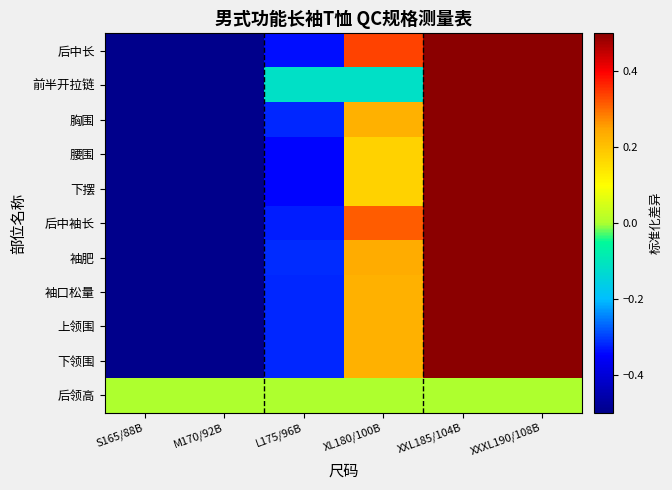

Reading left to right, what are all the values shown in this chart?

后中长: S165/88B=-1.4	M170/92B=-1.0	L175/96B=-0.3	XL180/100B=0.3	XXL185/104B=1.0	XXXL190/108B=1.4
前半开拉链: S165/88B=-1.2	M170/92B=-1.2	L175/96B=-0.1	XL180/100B=-0.1	XXL185/104B=1.3	XXXL190/108B=1.3
胸围: S165/88B=-1.4	M170/92B=-0.9	L175/96B=-0.3	XL180/100B=0.2	XXL185/104B=0.8	XXXL190/108B=1.6
腰围: S165/88B=-1.4	M170/92B=-0.9	L175/96B=-0.3	XL180/100B=0.2	XXL185/104B=0.8	XXXL190/108B=1.6
下摆: S165/88B=-1.4	M170/92B=-0.9	L175/96B=-0.3	XL180/100B=0.2	XXL185/104B=0.8	XXXL190/108B=1.6
后中袖长: S165/88B=-1.4	M170/92B=-1.0	L175/96B=-0.3	XL180/100B=0.3	XXL185/104B=1.0	XXXL190/108B=1.4
袖肥: S165/88B=-1.4	M170/92B=-0.9	L175/96B=-0.3	XL180/100B=0.2	XXL185/104B=0.8	XXXL190/108B=1.6
袖口松量: S165/88B=-1.4	M170/92B=-0.9	L175/96B=-0.3	XL180/100B=0.2	XXL185/104B=0.8	XXXL190/108B=1.6
上领围: S165/88B=-1.4	M170/92B=-0.9	L175/96B=-0.3	XL180/100B=0.2	XXL185/104B=0.8	XXXL190/108B=1.6
下领围: S165/88B=-1.4	M170/92B=-0.9	L175/96B=-0.3	XL180/100B=0.2	XXL185/104B=0.8	XXXL190/108B=1.6
后领高: S165/88B=0.0	M170/92B=0.0	L175/96B=0.0	XL180/100B=0.0	XXL185/104B=0.0	XXXL190/108B=0.0